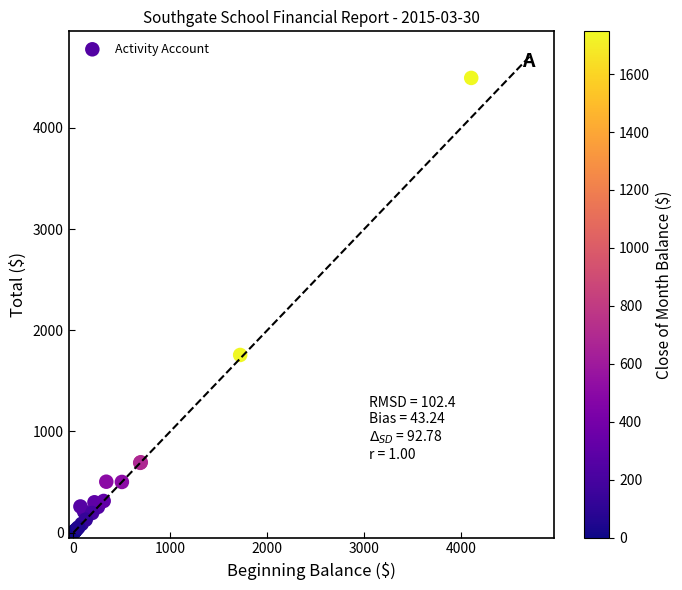

What Y value in the scatter plot is closest to 2247?

1755.7